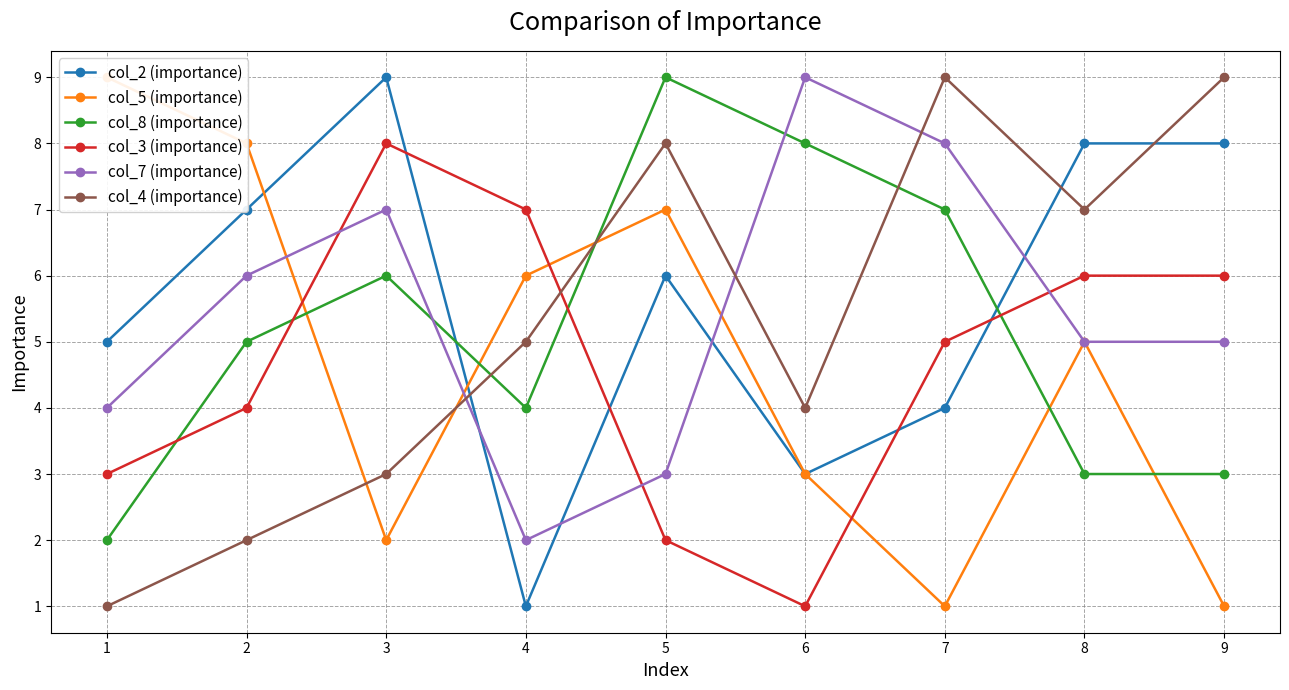

Which series has the largest total across all categories?

col_2 (importance)